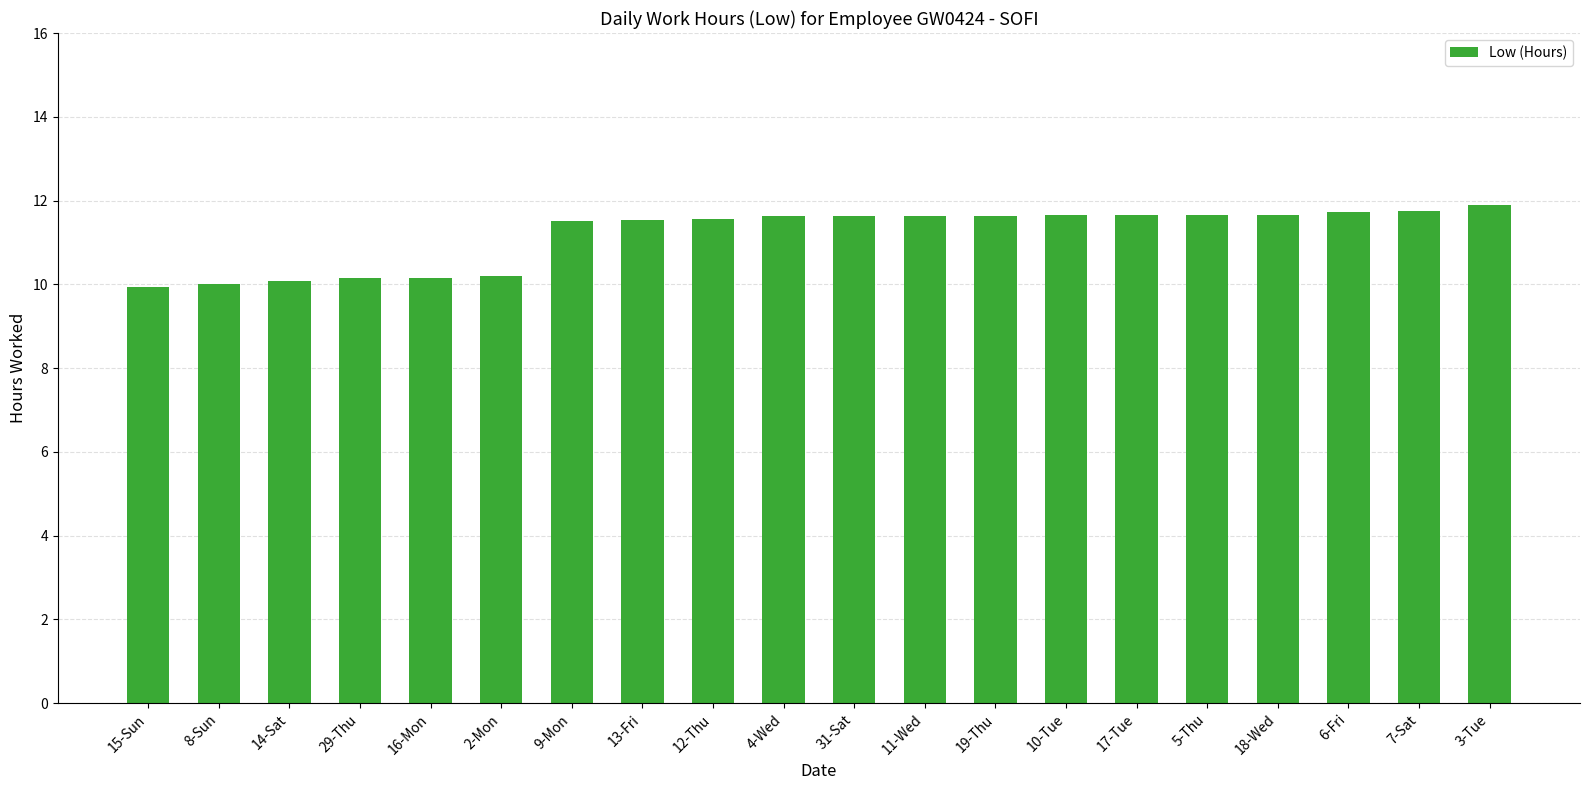

What is the change in value from 8-Sun to 11-Wed?

+1.6